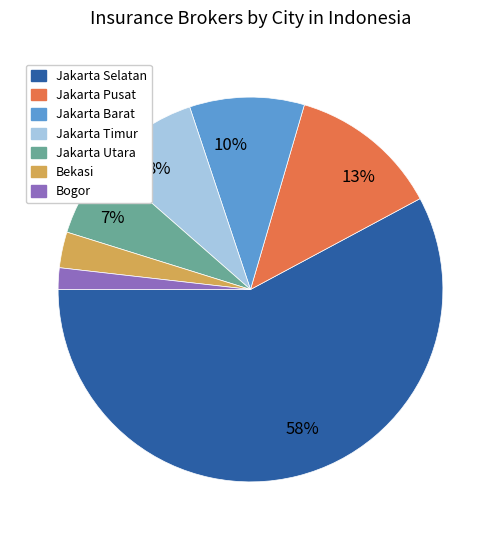

Which category has the smallest portion of the pie?

Bogor